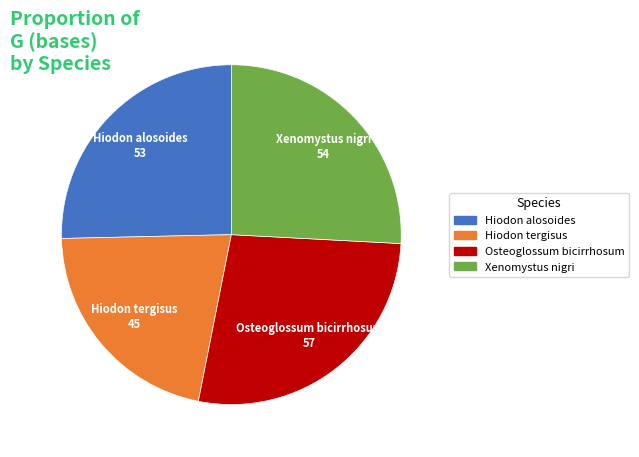

Do Hiodon tergisus and Hiodon alosoides together represent more than half of the pie?

No